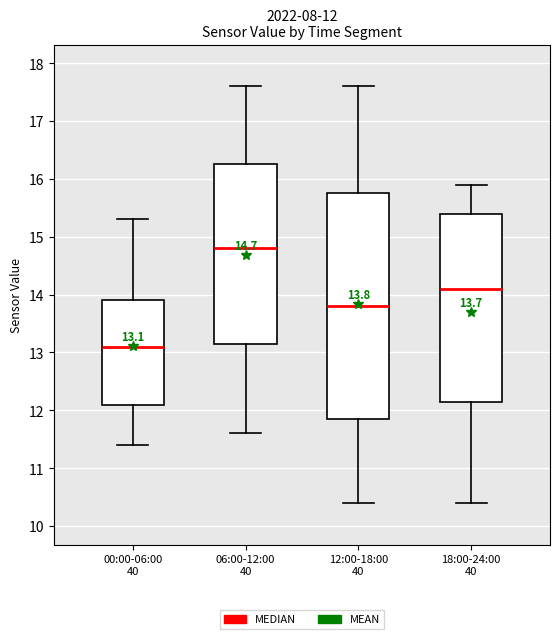

Which box is the tallest, from its lower edge to its upper edge?

12:00-18:00 40